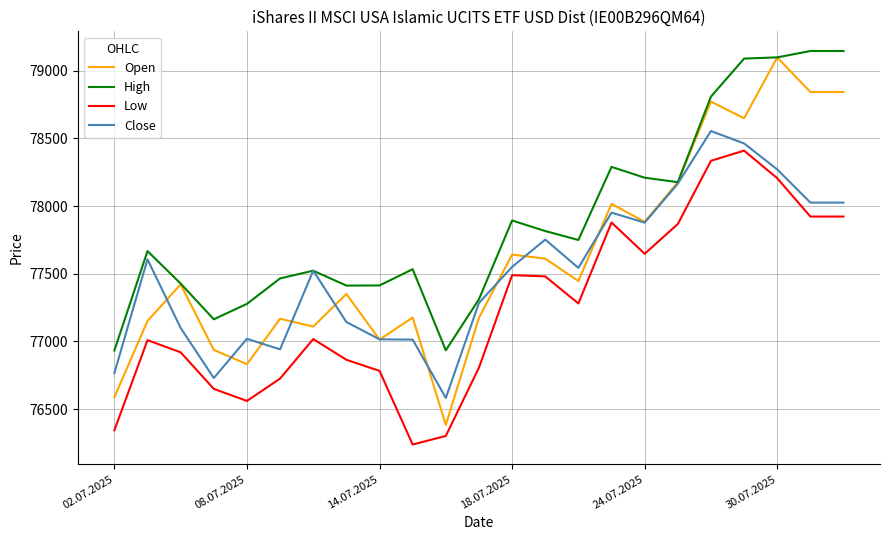

Which series has the largest total across all categories?

High